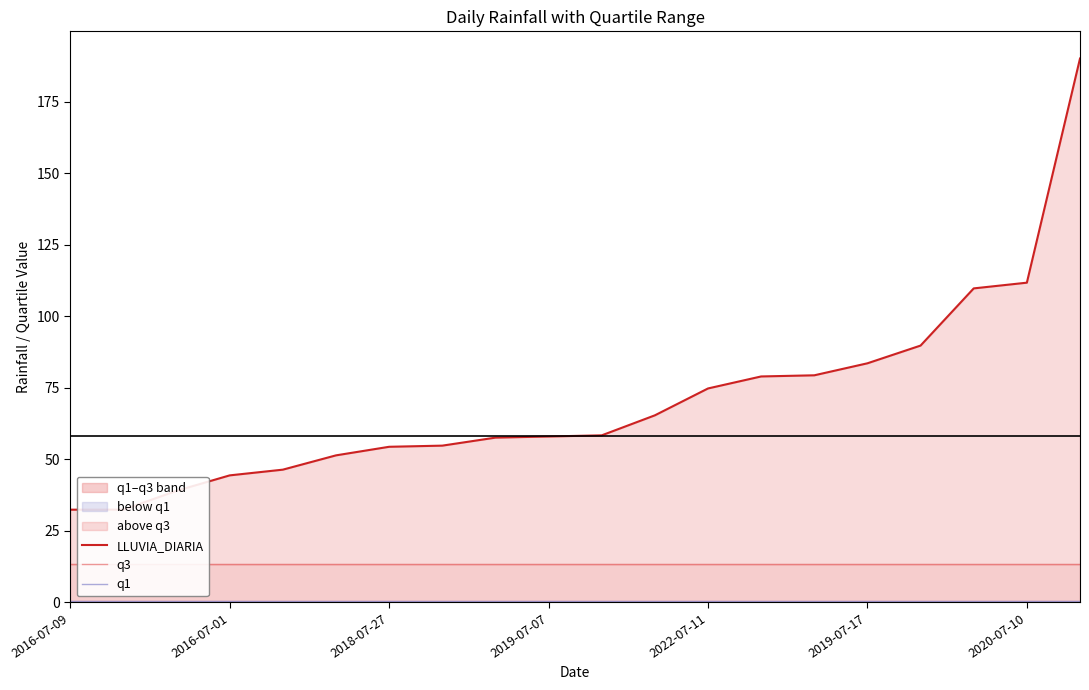

What position from the left is 2016-07-01?

2